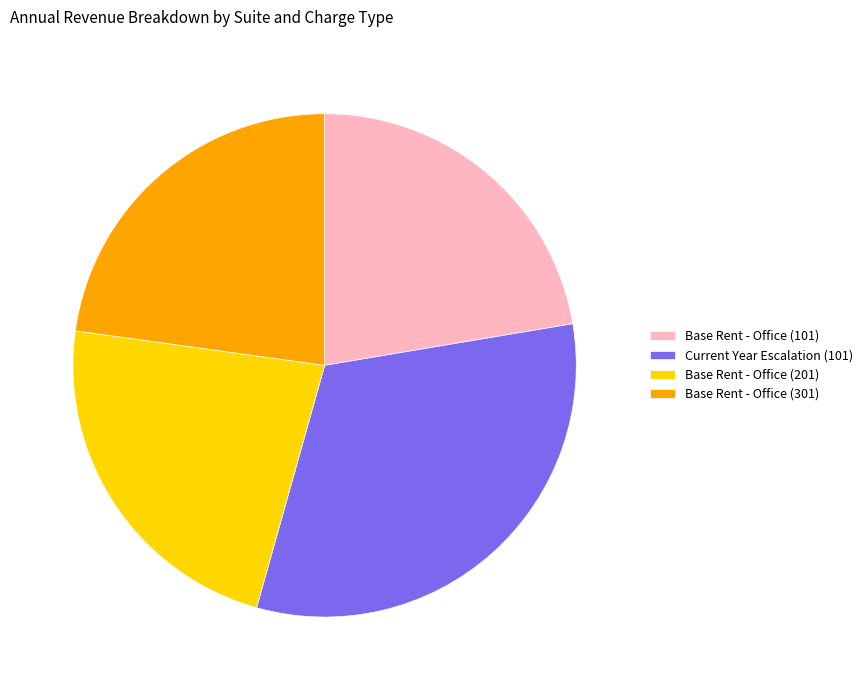

Which category has the biggest portion of the pie?

Current Year Escalation (101)